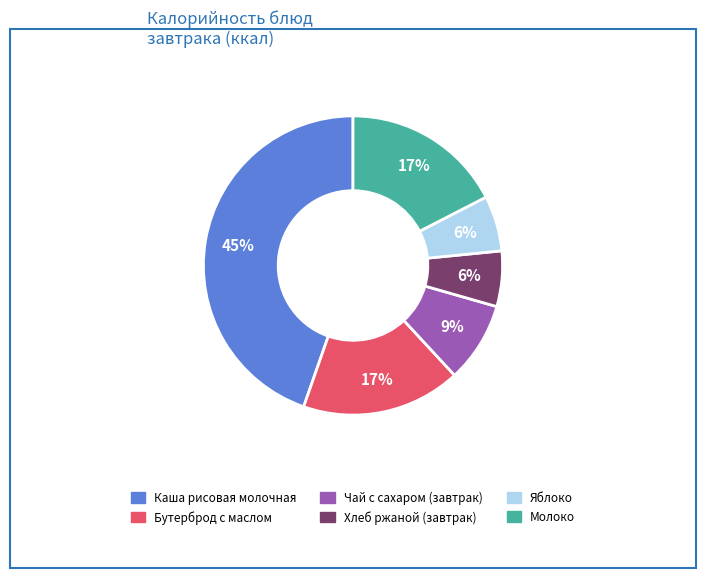

To the nearest percent, what is the average slice percentage?

17%